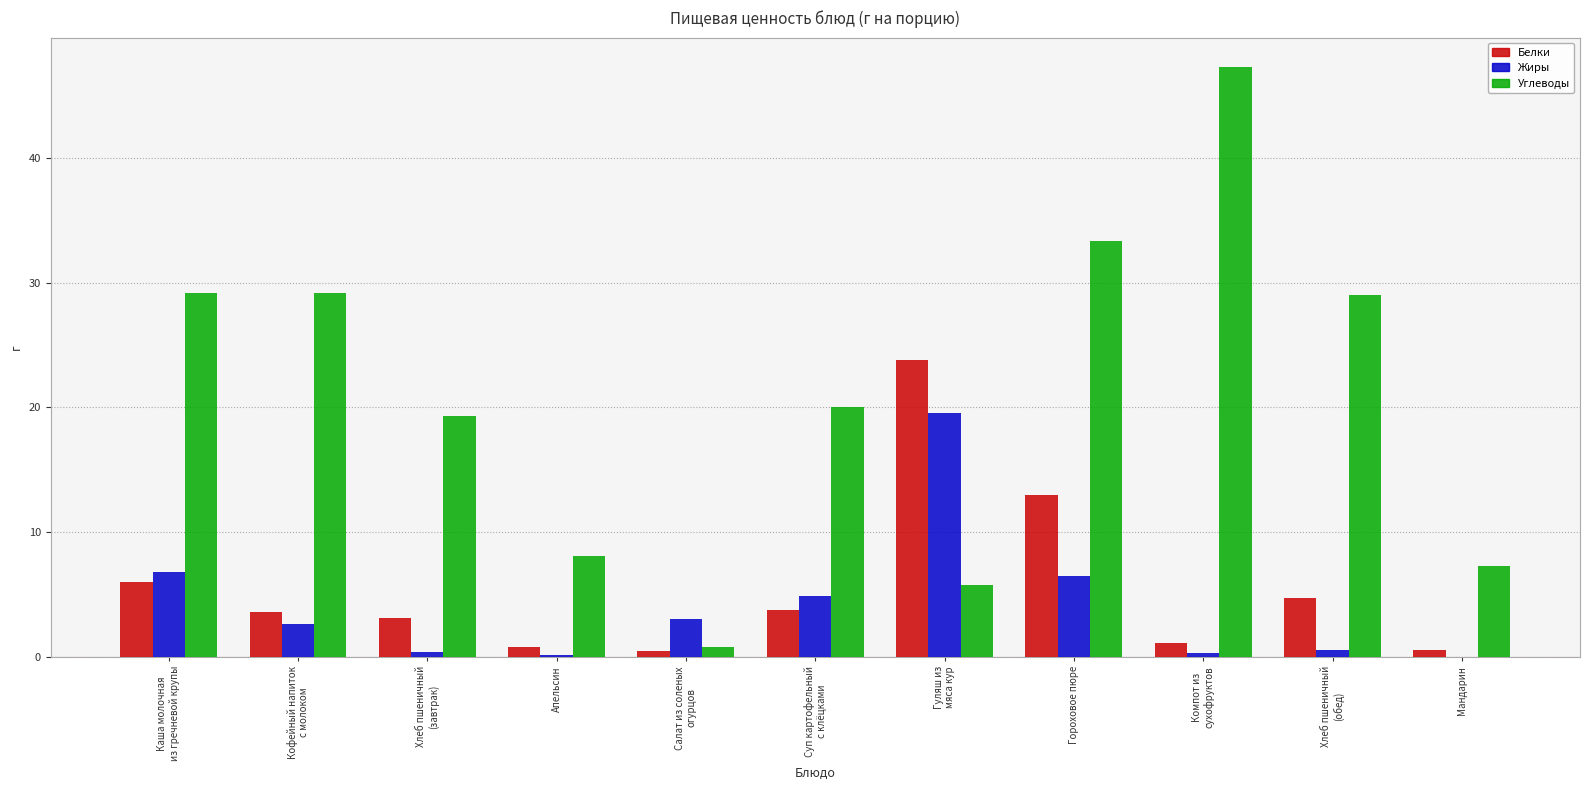

What is the highest value of the Углеводы series?

47.3